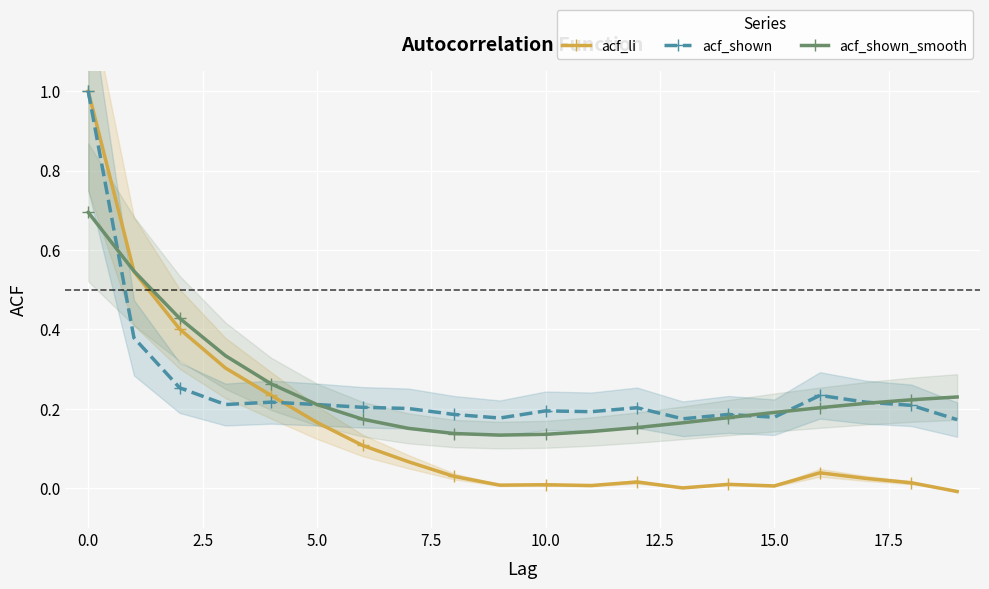

Between 10 and 12, which series saw the biggest shift?

acf_shown_smooth